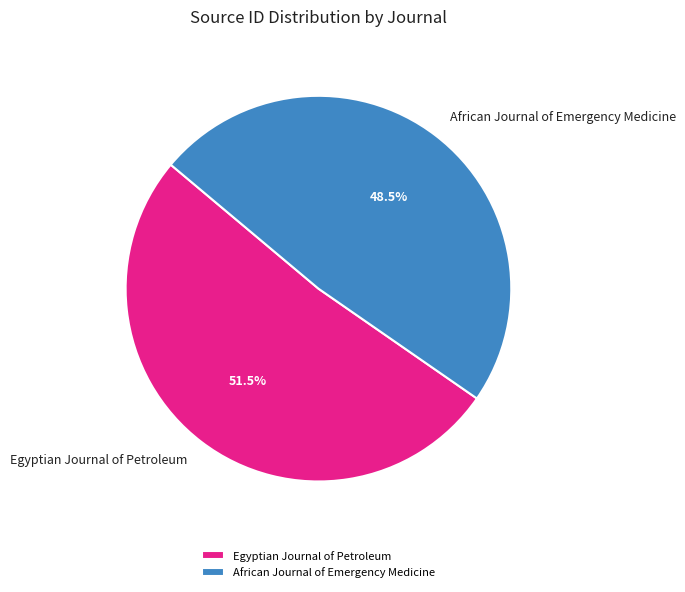

Which category has the biggest portion of the pie?

Egyptian Journal of Petroleum